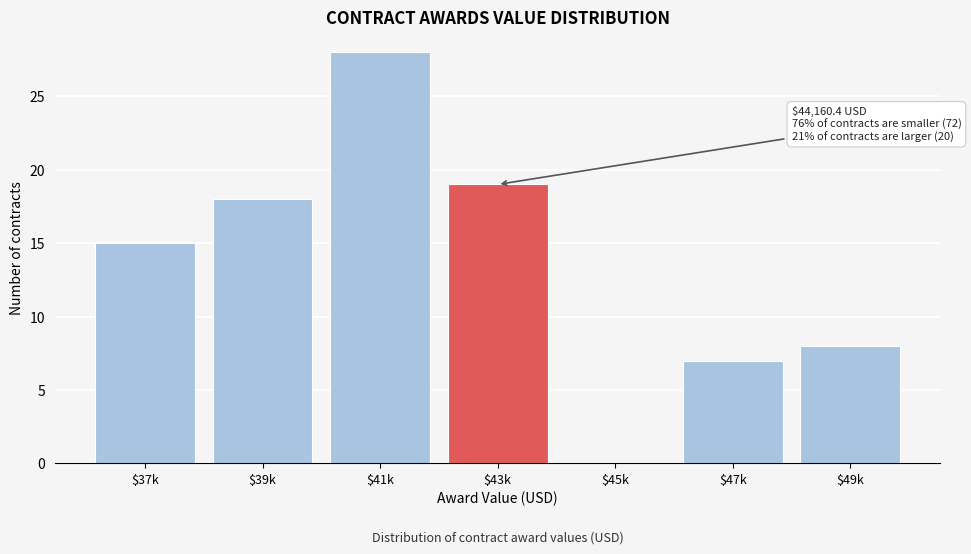

What is the maximum value shown in the chart?

28